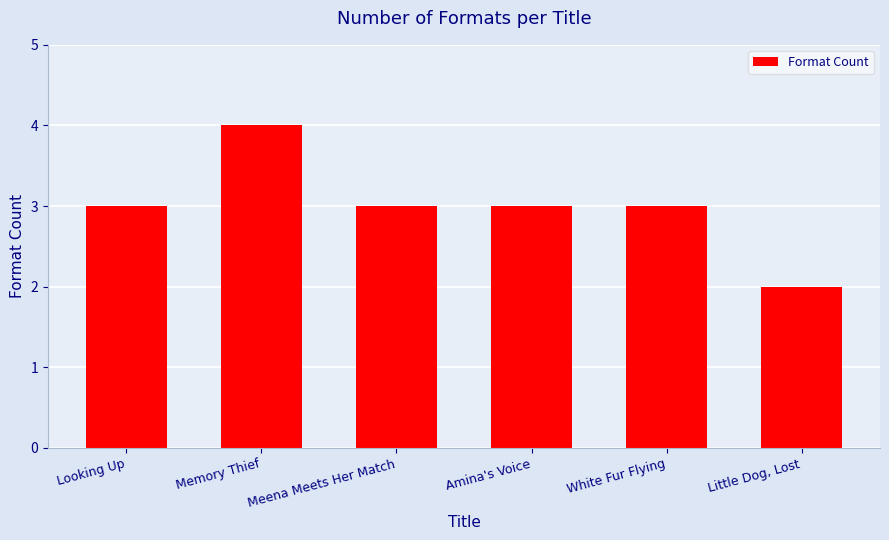

Are the bars horizontal?

No